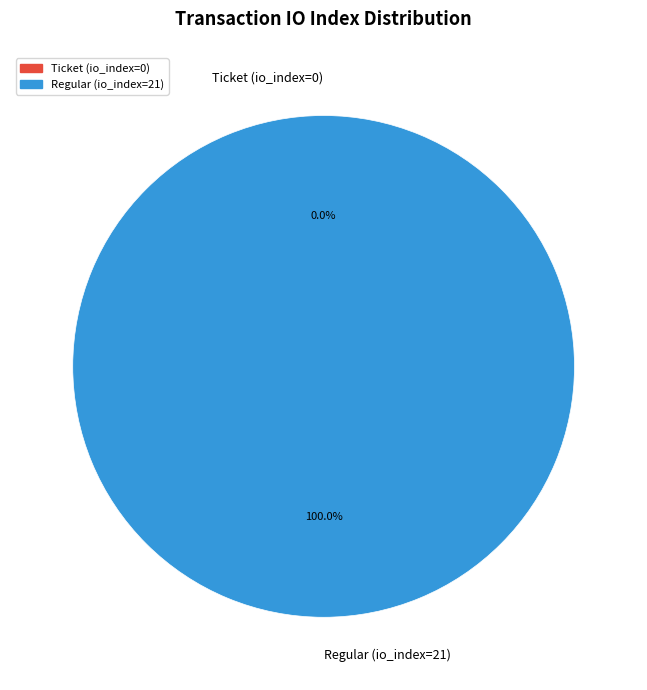

Is Regular (io_index=21) the majority of the pie?

Yes